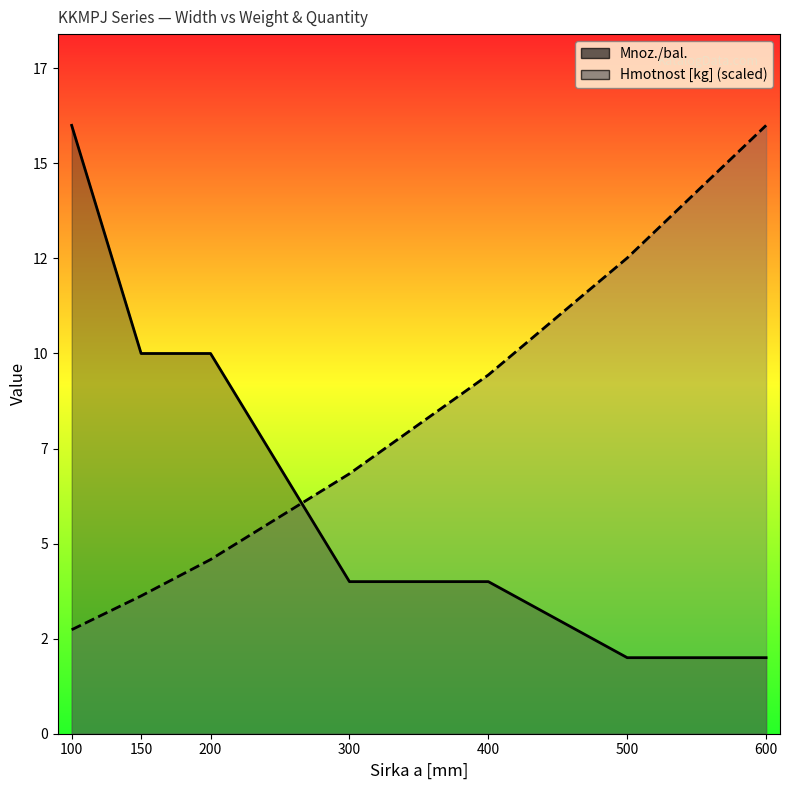

List the labels in order of Mnoz./bal. value, largest first.

100, 150, 200, 300, 400, 500, 600